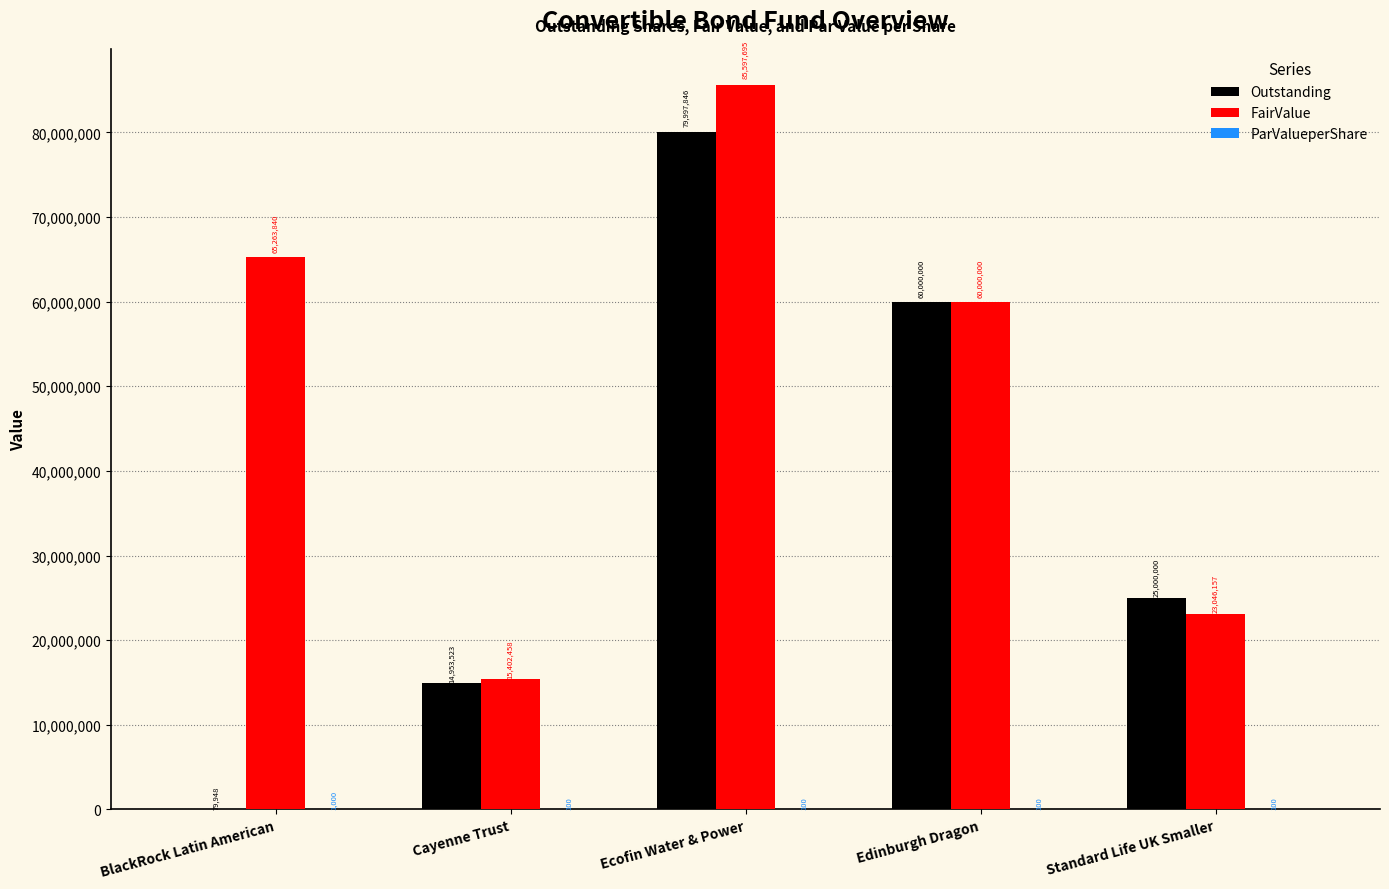

Which series has the largest total across all categories?

FairValue